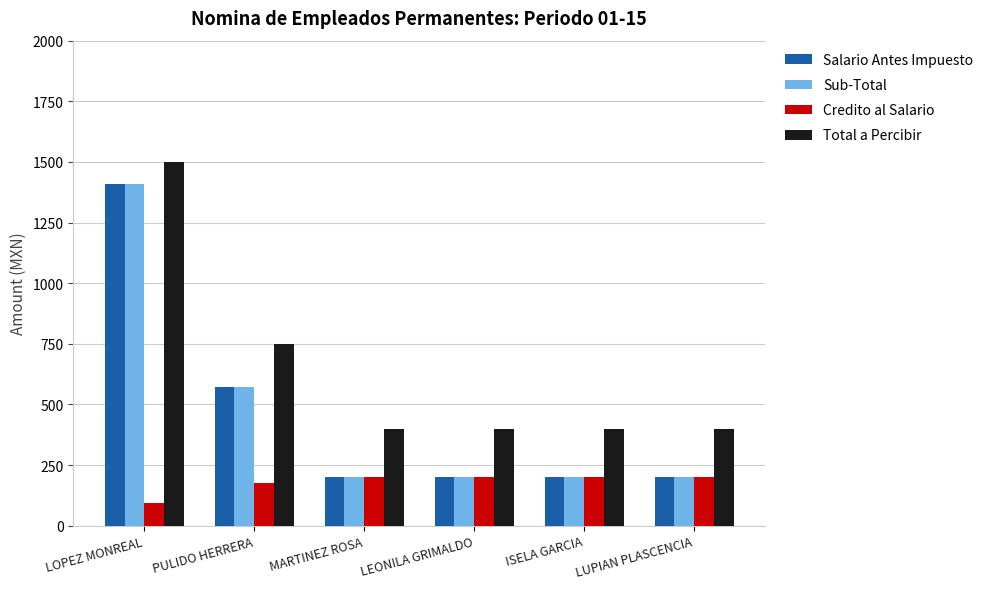

What is the difference between the maximum and minimum values in the Total a Percibir series?

1100.0